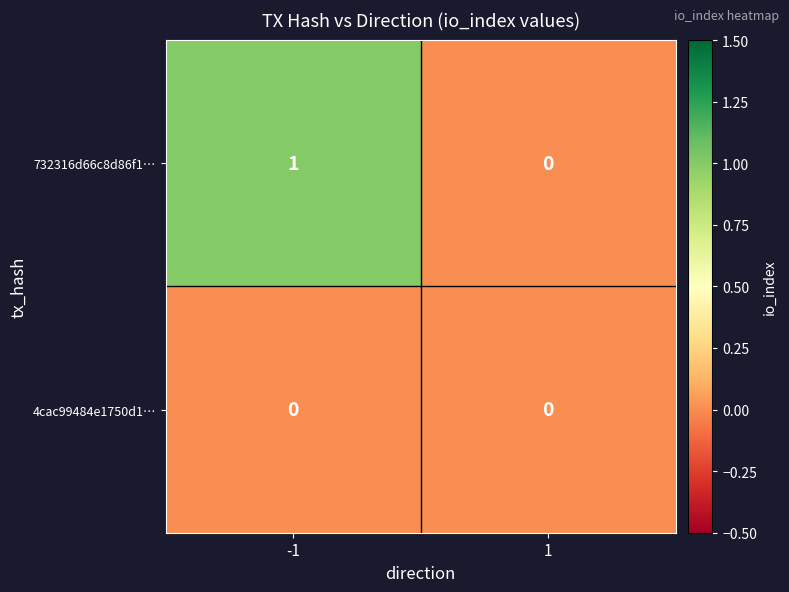

The value of 732316d66c8d86f1… at 1 is 0. True or false?

True